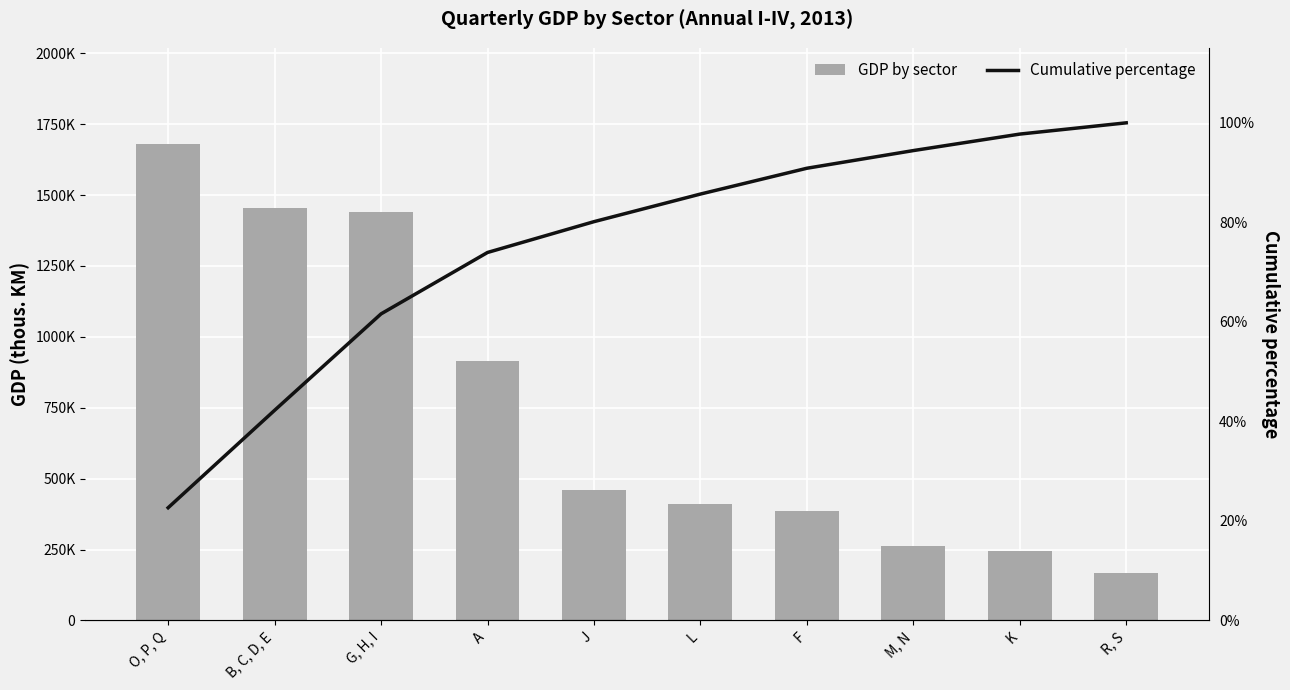

Reading left to right, list all the values displayed in this chart.

GDP by sector: 1681626.0	1453891.0	1438957.0	916226.0	459778.0	411910.0	385111.0	263775.0	246036.0	168026.0
Cumulative percentage: 22.6	42.2	61.6	73.9	80.1	85.7	90.9	94.4	97.7	100.0